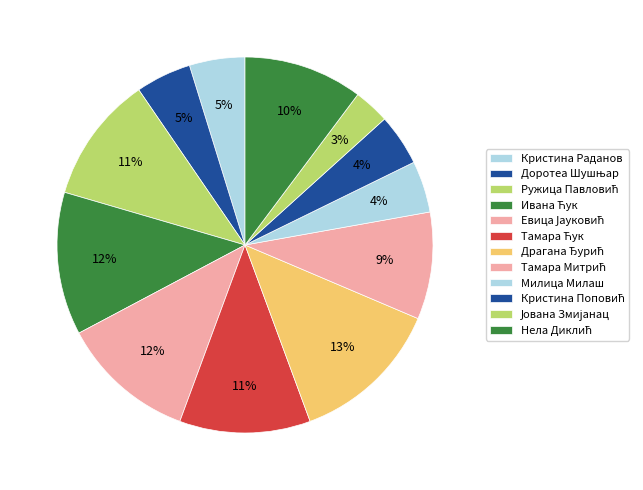

To the nearest percent, what is the difference between the largest and smallest slice percentages?

10%